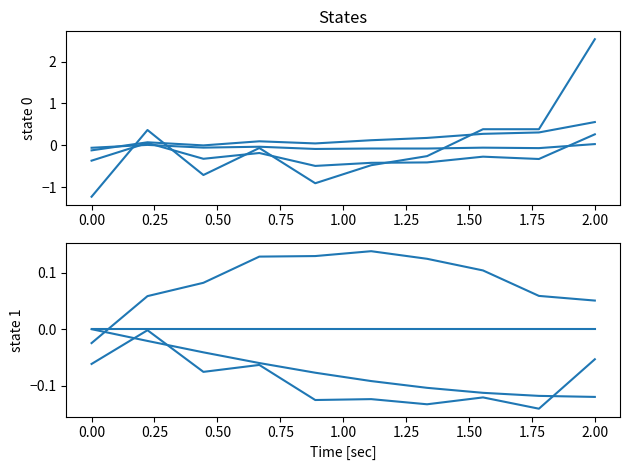

How many values exceed 0?

4